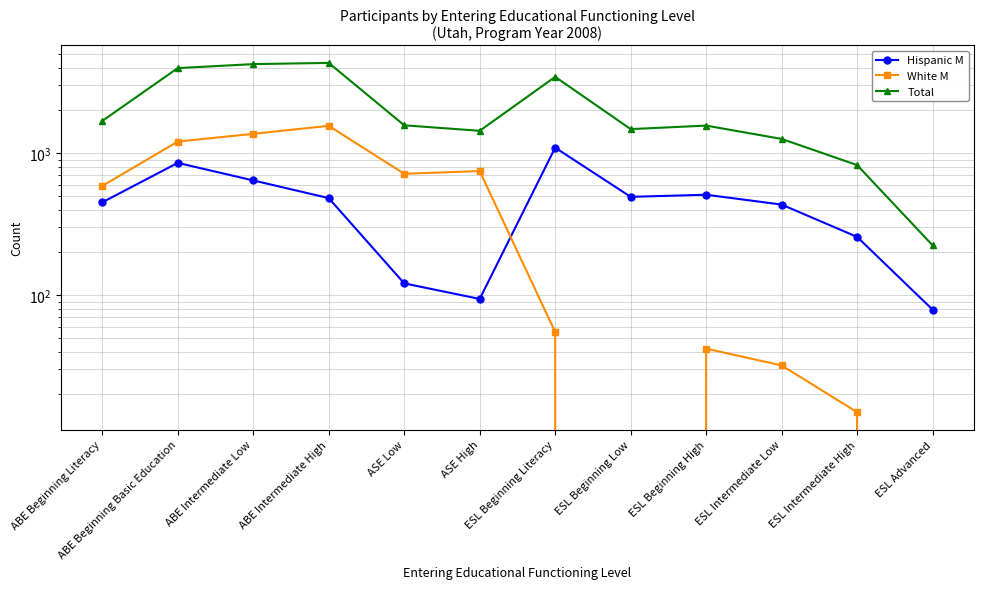

What is the label of the 12th point from the right?

ABE Beginning Literacy